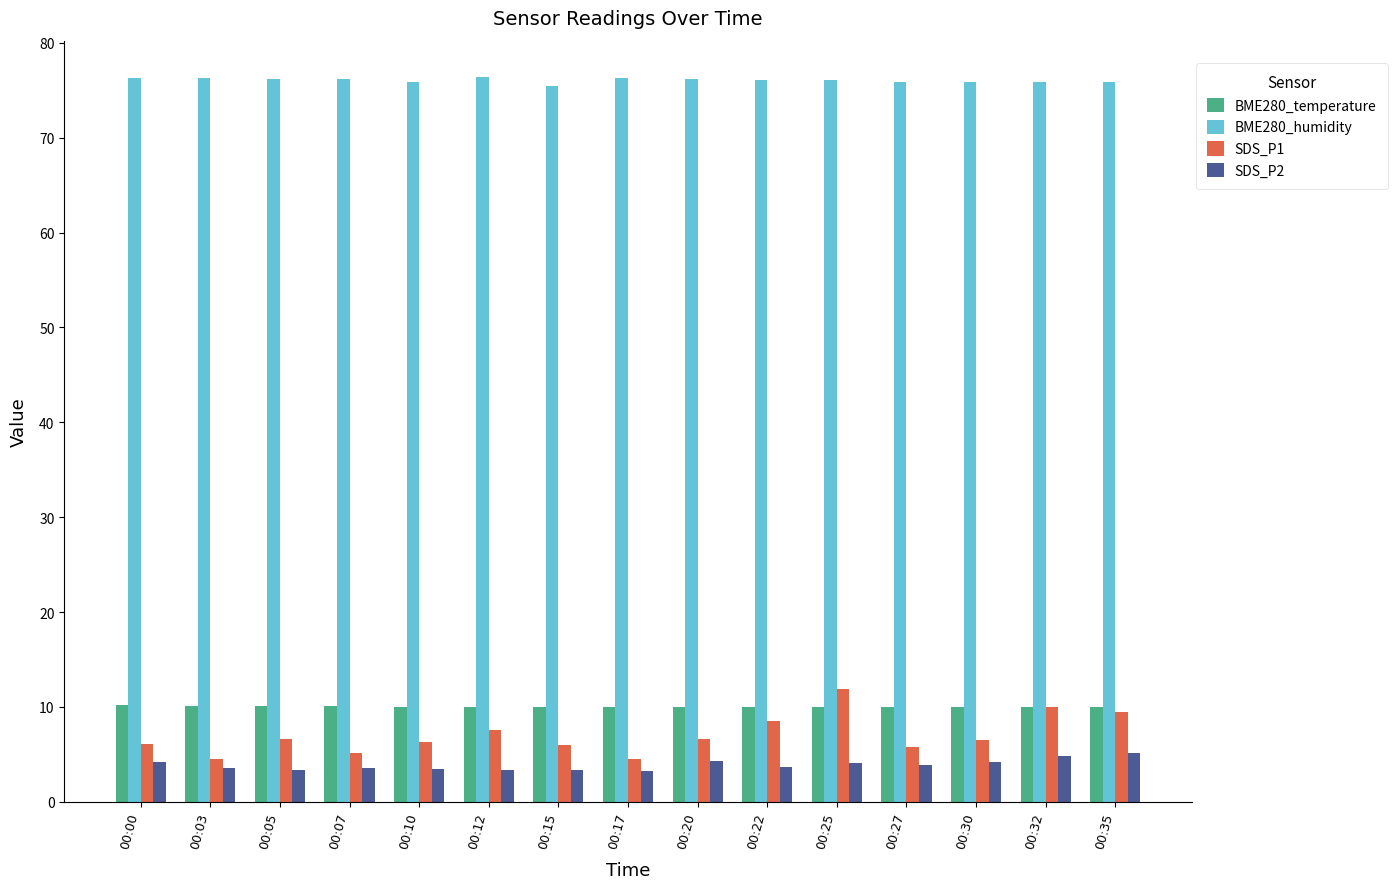

What are all the series names shown in the legend?

BME280_temperature, BME280_humidity, SDS_P1, SDS_P2